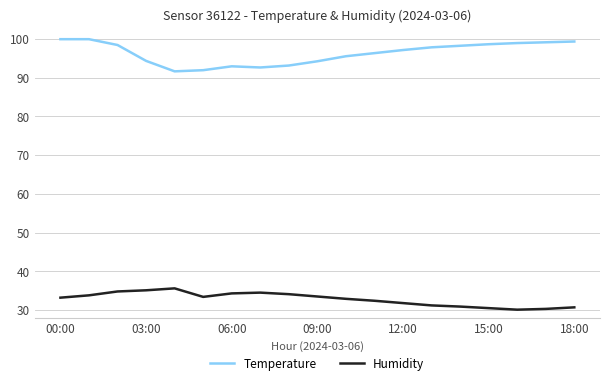

What is the difference between the maximum and minimum values in the Humidity series?

8.3